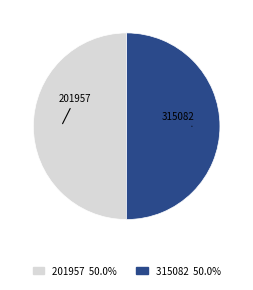

Do 201957 and 315082 together represent more than half of the pie?

Yes